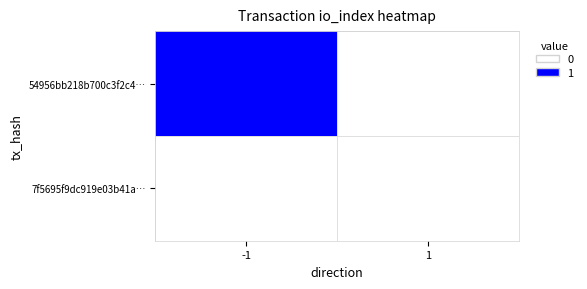

Which series changed the most between -1 and 1?

54956bb218b700c3f2c4…